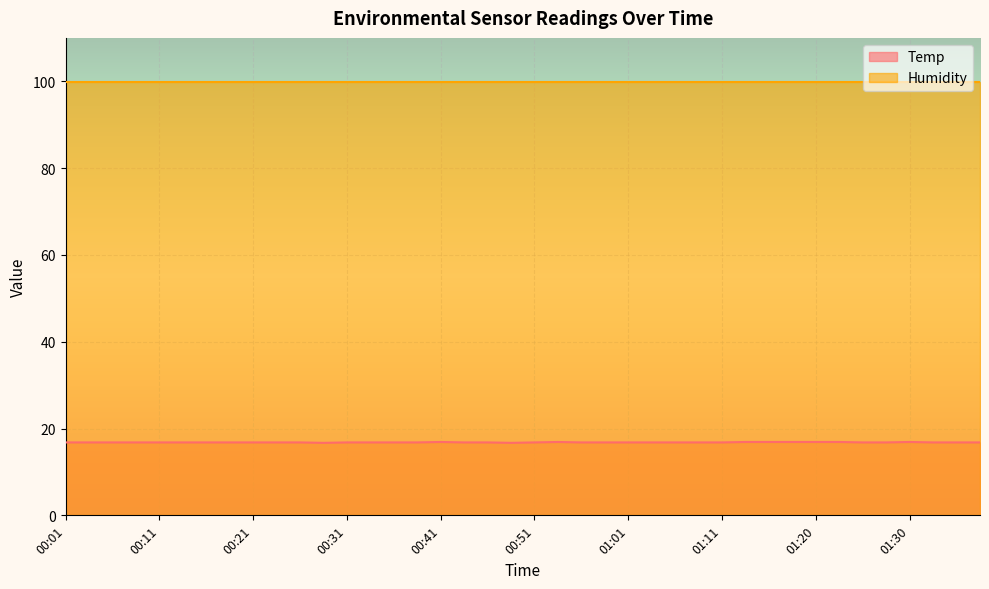

Reading left to right, list all the values displayed in this chart.

16.8	16.8	16.8	16.8	16.8	16.8	16.8	16.8	16.8	16.8	16.8	16.7	16.8	16.8	16.8	16.8	16.9	16.8	16.8	16.7	16.8	16.9	16.8	16.8	16.8	16.8	16.8	16.8	16.8	16.9	16.9	16.9	16.9	16.9	16.8	16.8	16.9	16.8	16.8	16.8